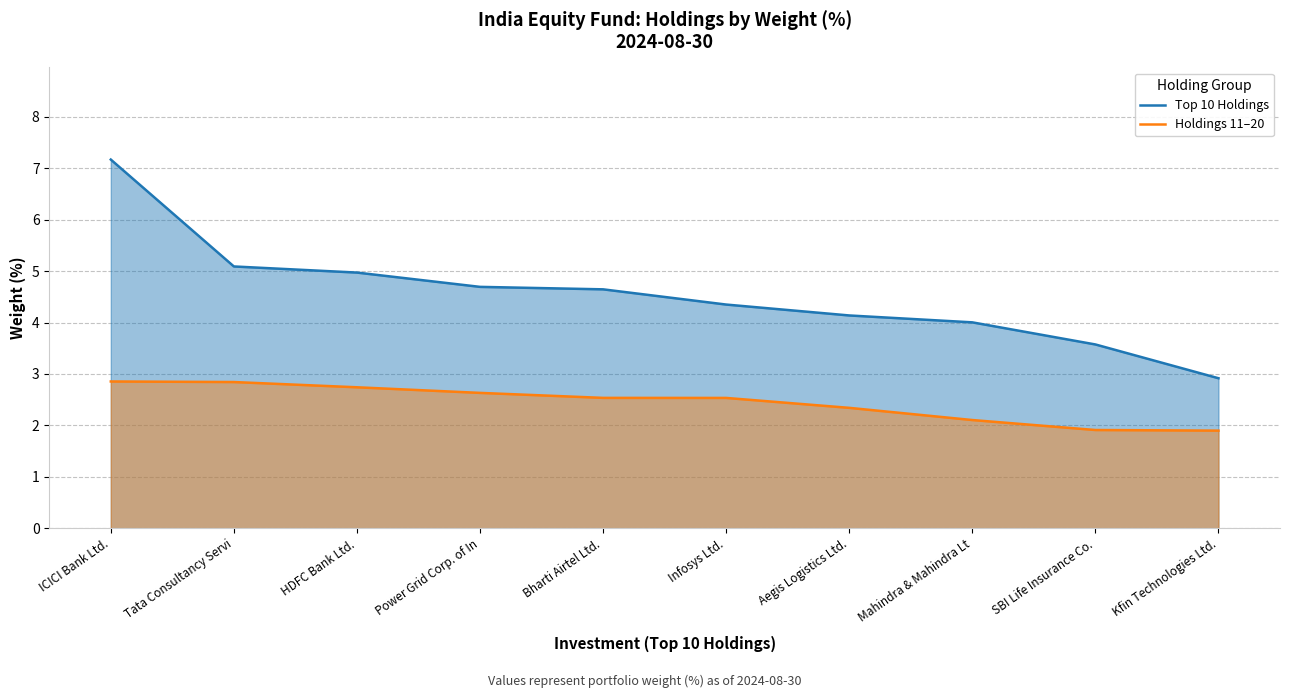

What is the label of the 9th point from the right?

Tata Consultancy Servi